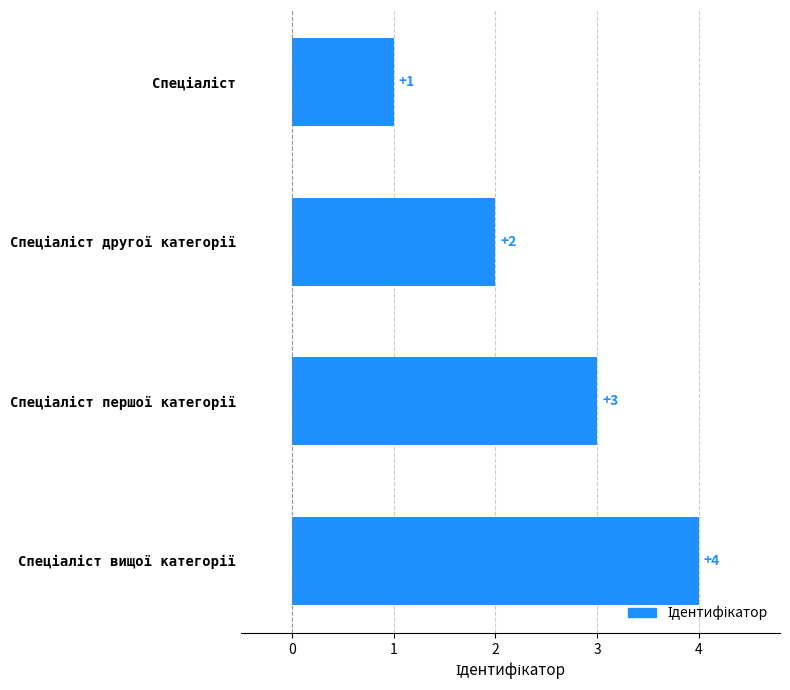

How many values are between 2 and 4?

3